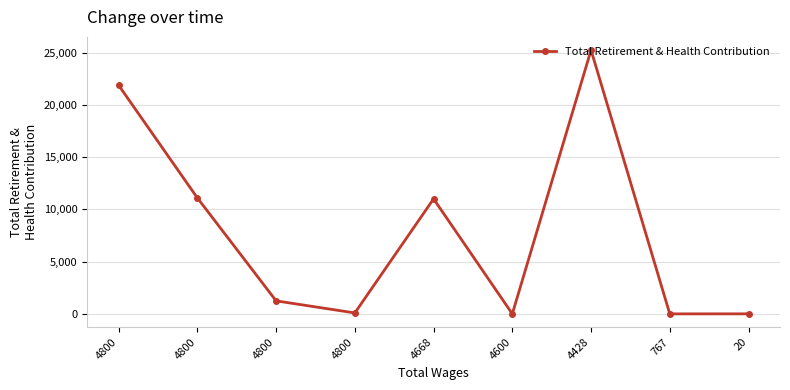

How many points are lower than both their immediate neighbors (excluding endpoints)?

3